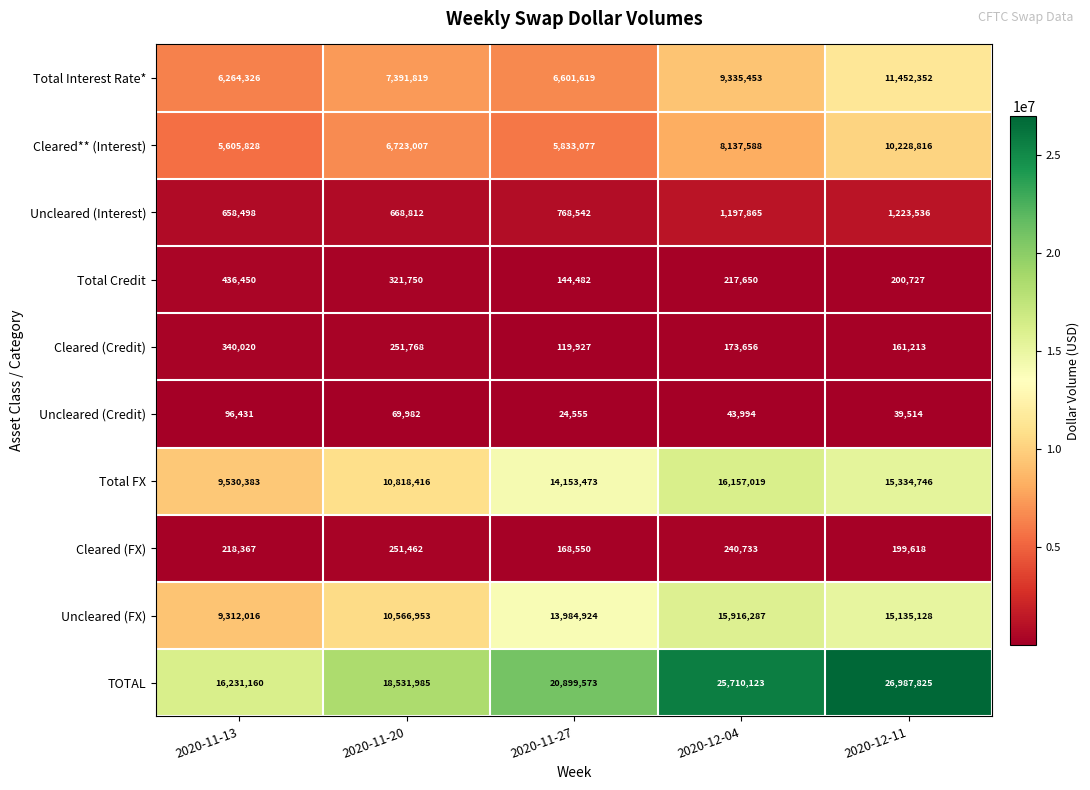

At how many categories does at least one series exceed 13878774?

5